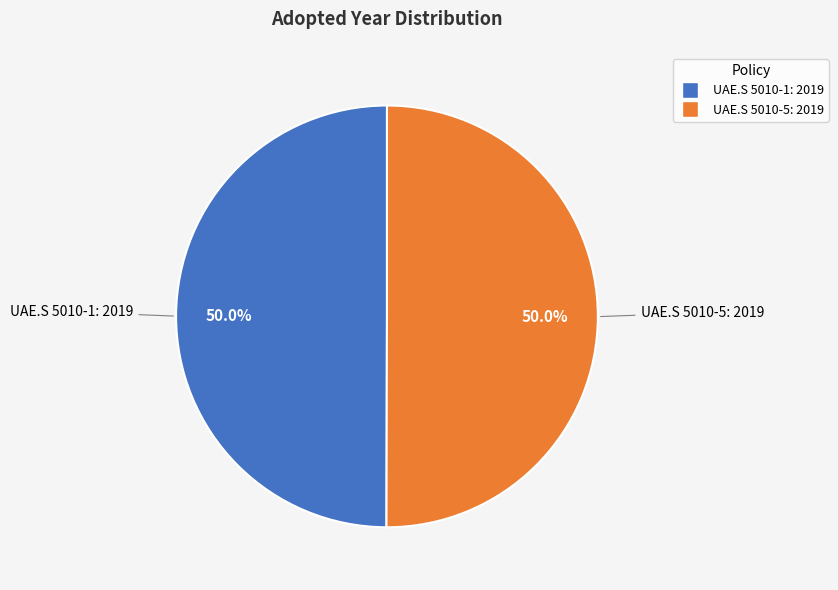

Combined, do UAE.S 5010-5: 2019 and UAE.S 5010-1: 2019 account for over 50%?

Yes